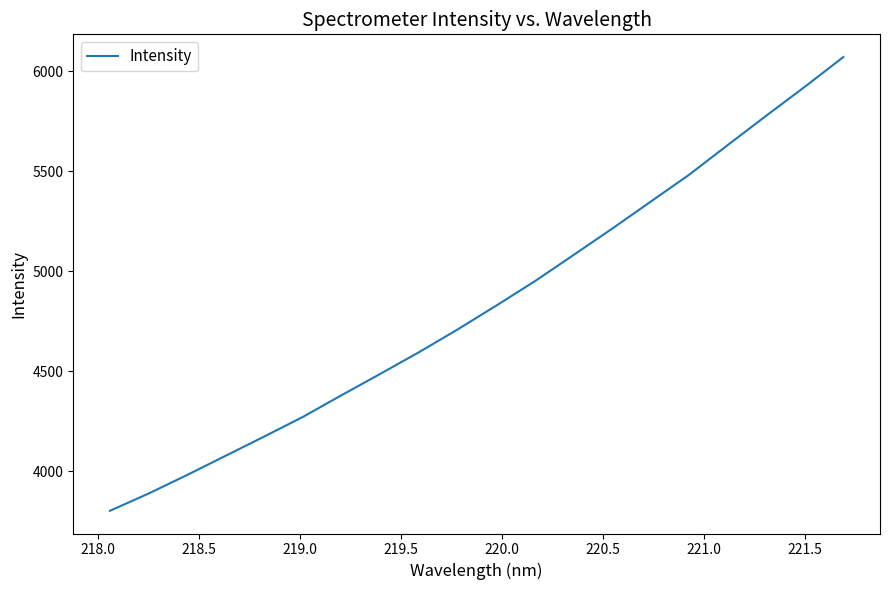

What is the minimum value shown in the chart?

3803.2